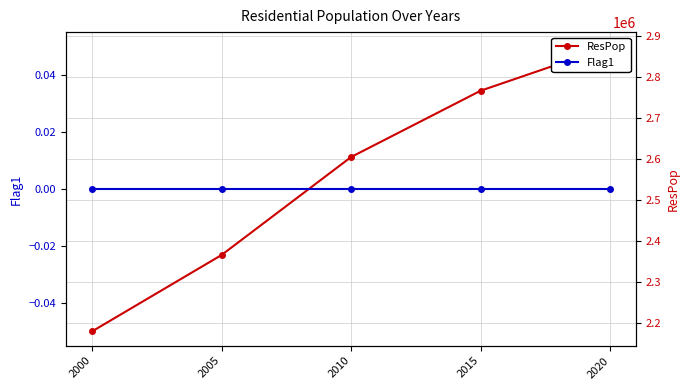

Which has a higher value, 2005 or 2000?

2005